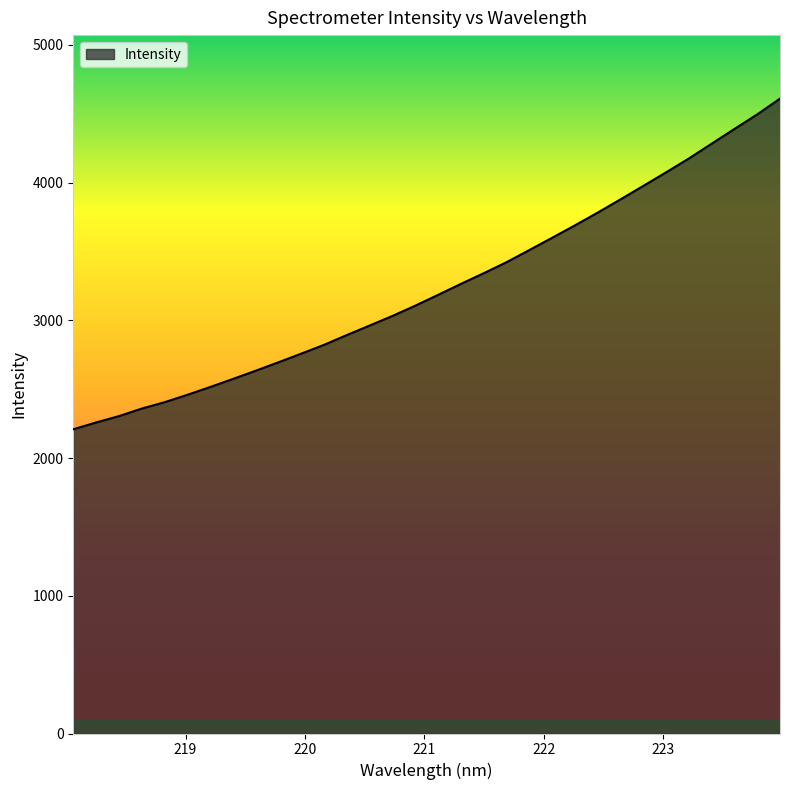

What is the difference between the maximum and minimum values?

2400.9